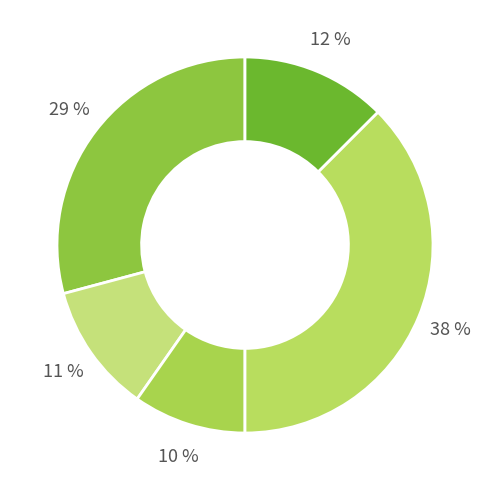

How many slices are in this pie chart?

5